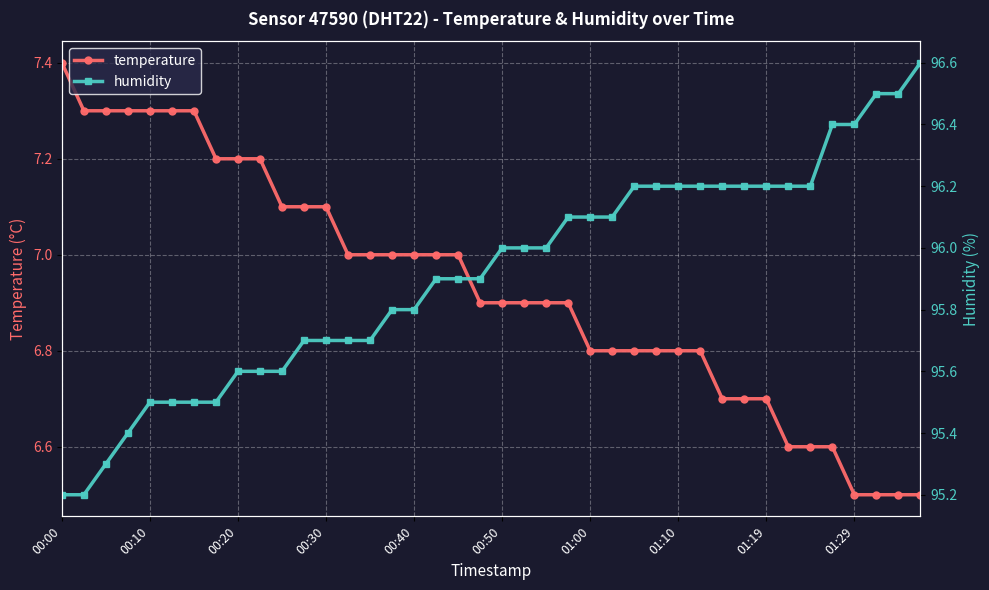

What is the maximum value shown in the chart?

96.6